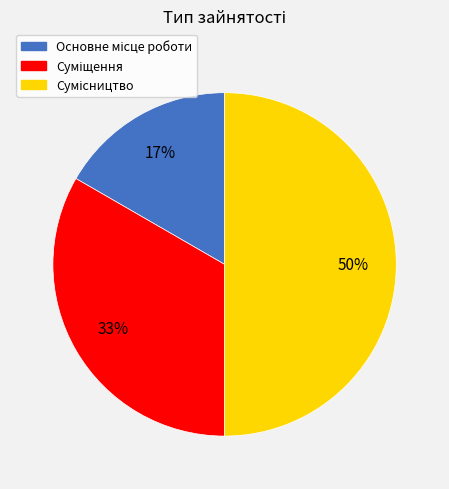

To the nearest percent, what is the difference between the largest and smallest slice percentages?

33%